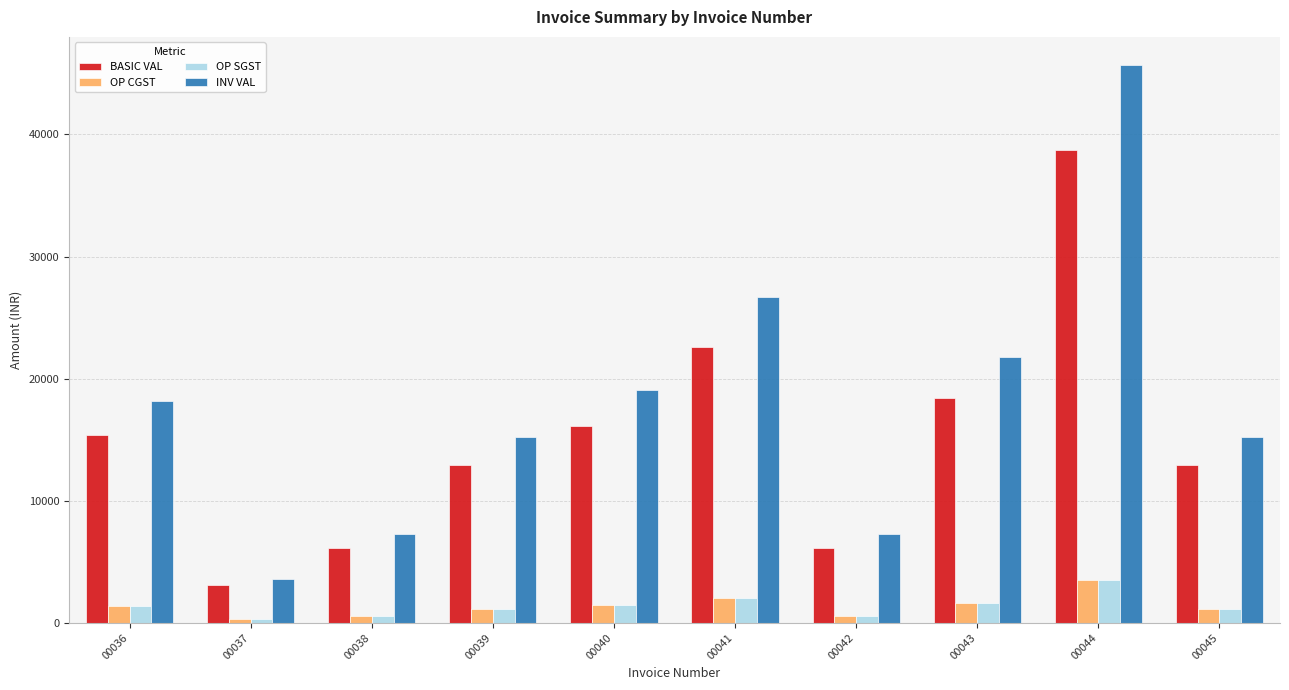

What is the highest value of the BASIC VAL series?

38730.0